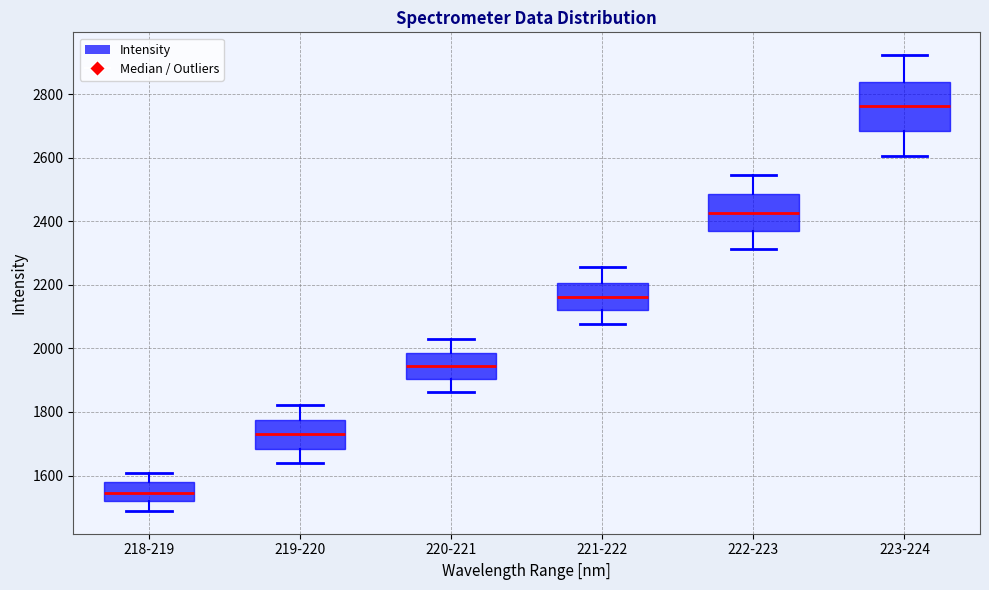

Which box's median line is the highest?

223-224